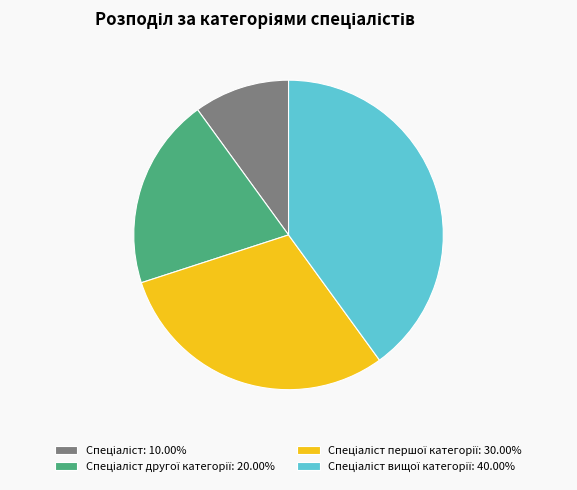

Is there any slice that represents more than half of the pie?

No